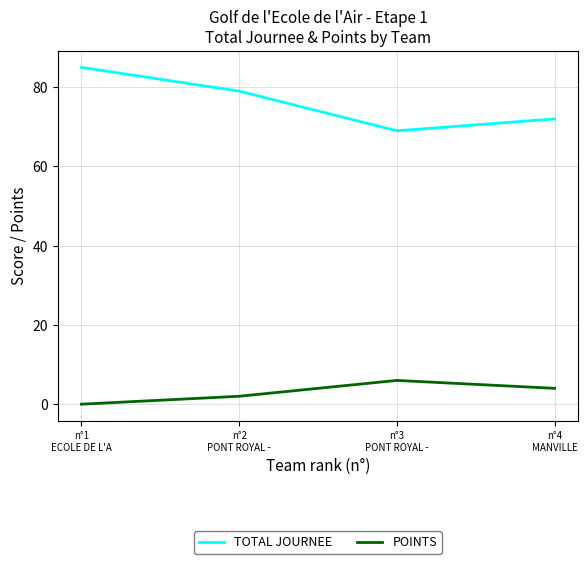

Between n°2
PONT ROYAL - and n°4
MANVILLE, which series saw the biggest shift?

TOTAL JOURNEE